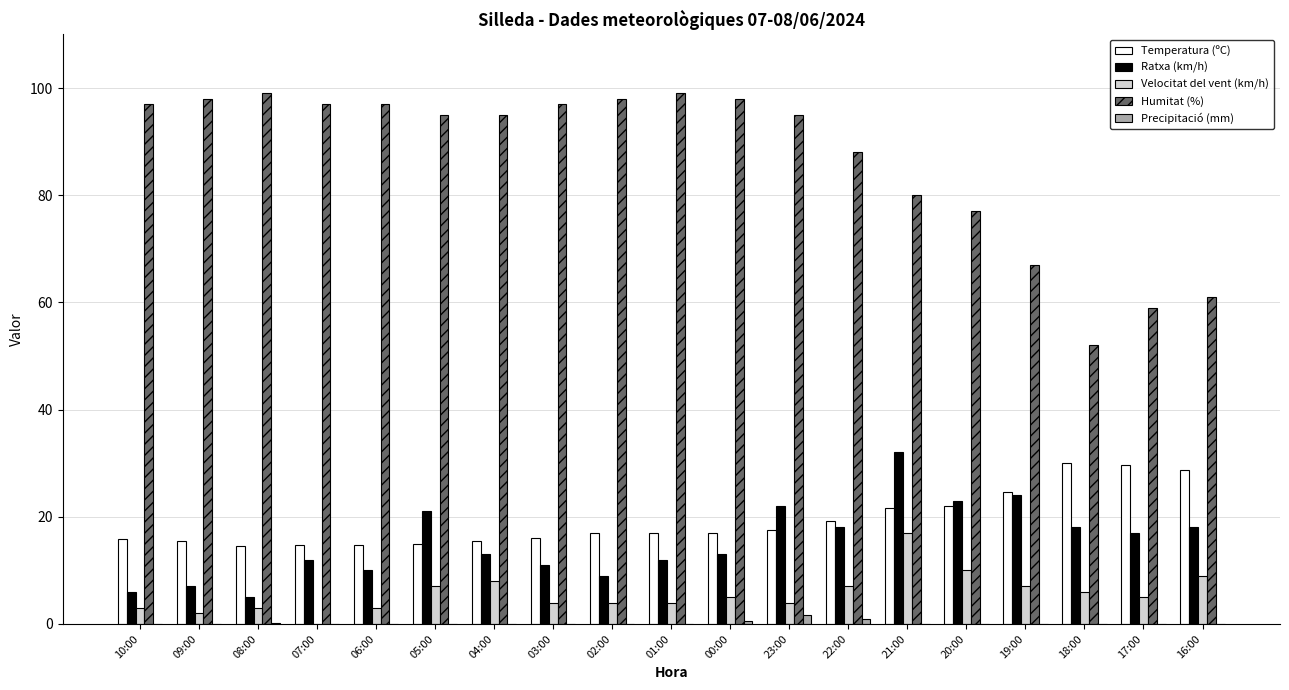

Are the bars grouped side by side (vs. stacked)?

Yes